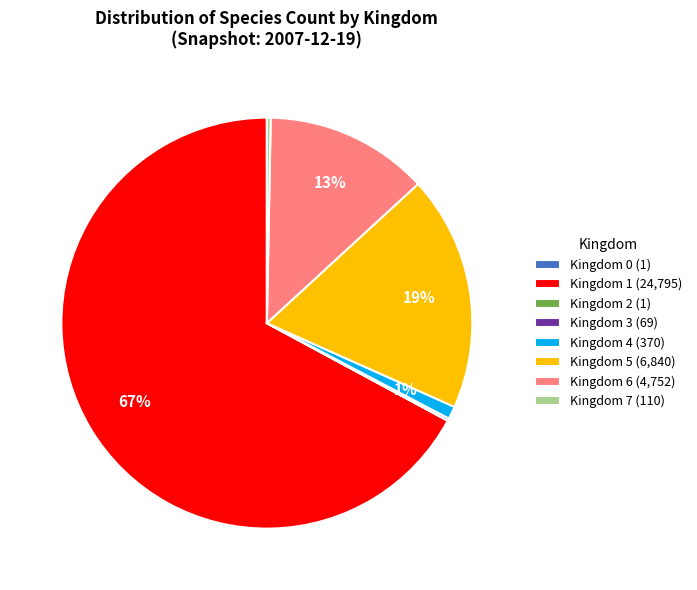

To the nearest percent, what portion does Kingdom 5 represent?

19%